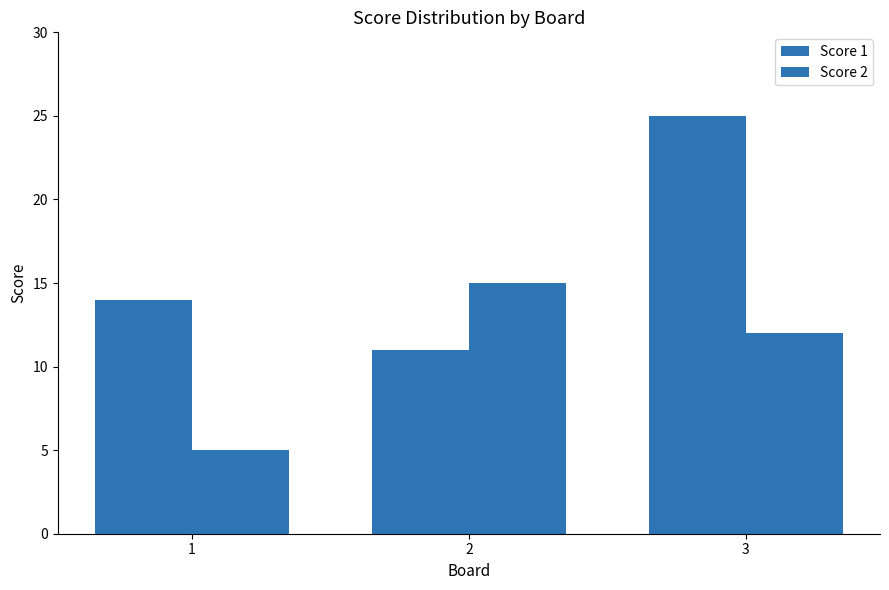

Which category has the highest value in the Score 1 series?

3